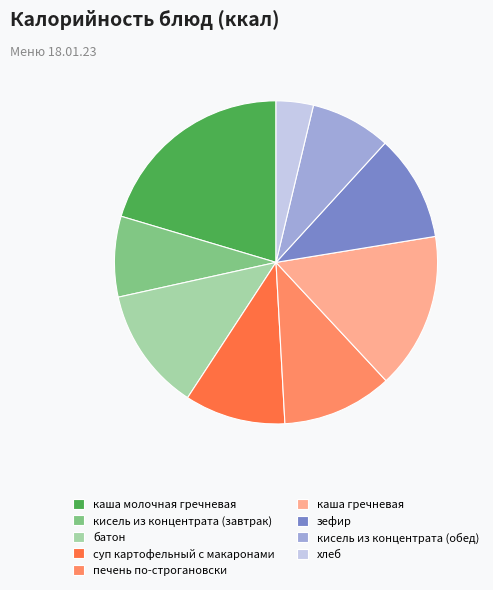

Between каша гречневая and кисель из концентрата (завтрак), which is larger?

каша гречневая